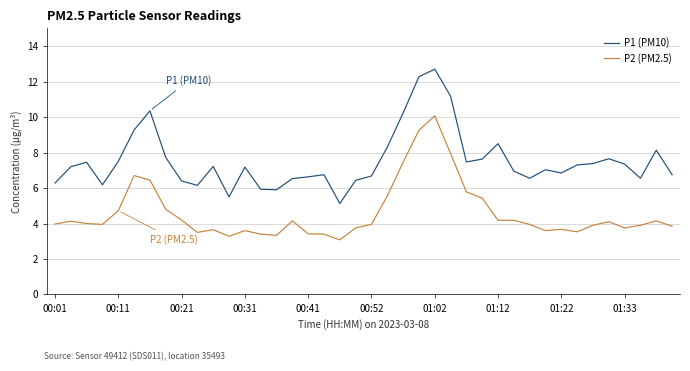

True or false: P2 (PM2.5) and P1 (PM10) intersect in this chart.

False